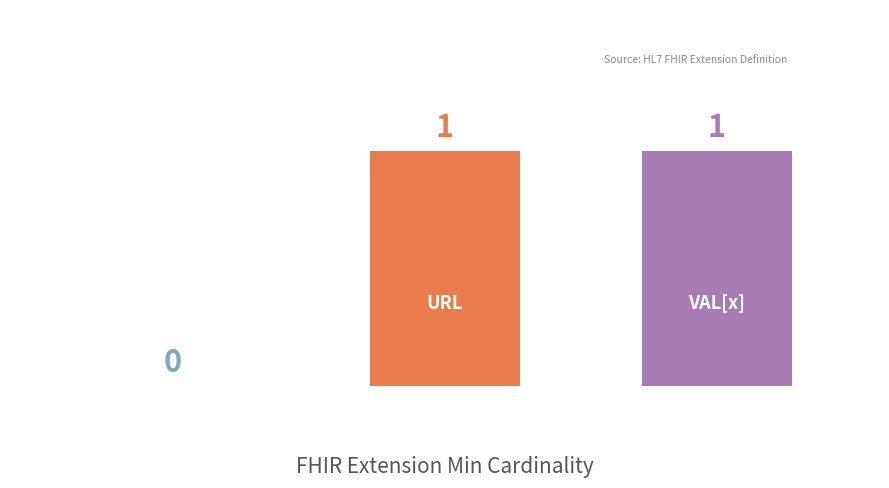

The value at 2.0 is 2. True or false?

False